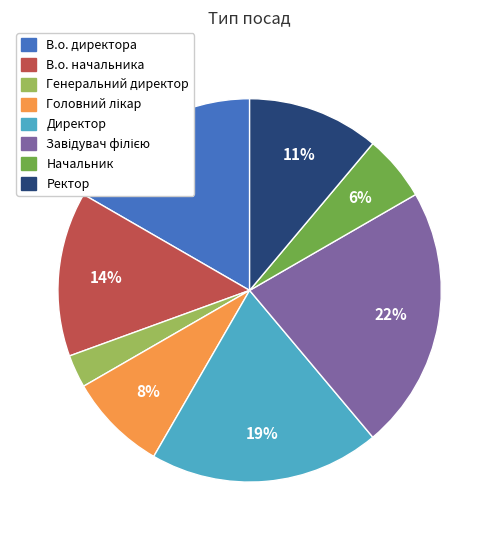

Count the number of slices in the pie.

8